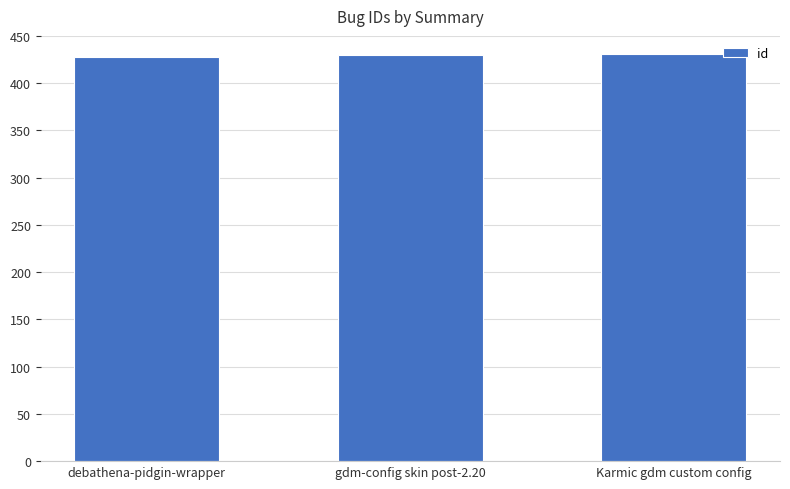

What is the minimum value shown in the chart?

428